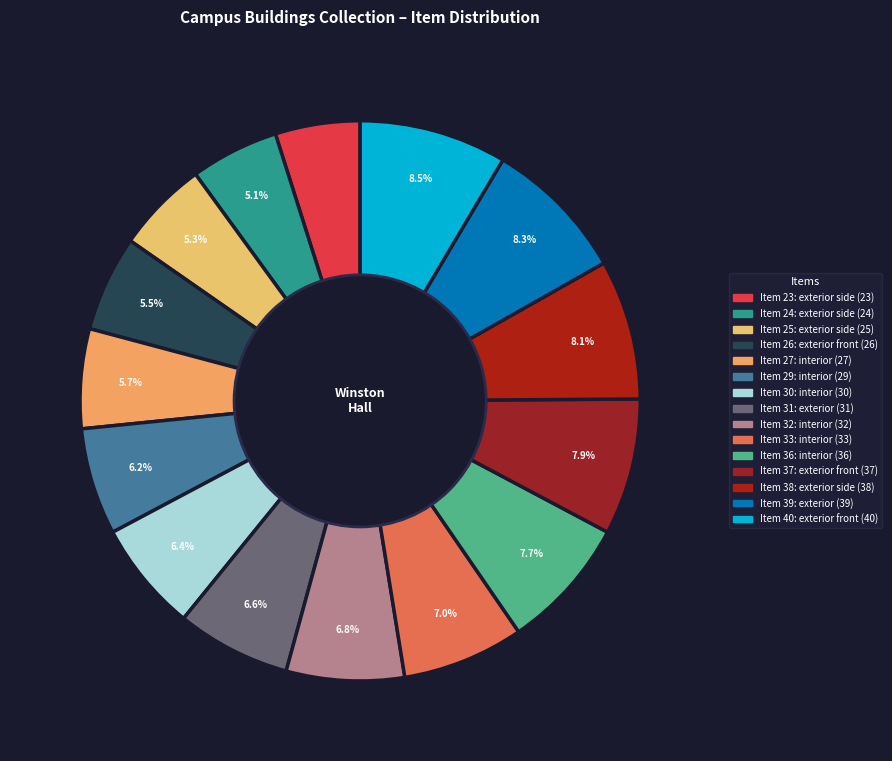

Is there any slice that represents more than half of the pie?

No